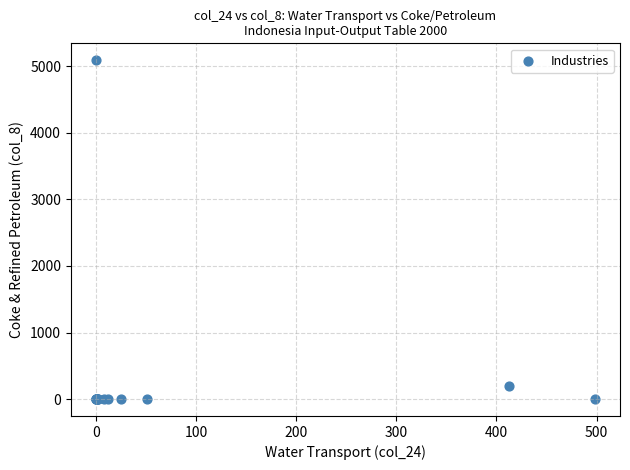

What Y value in the scatter plot is closest to 2546?

200.6